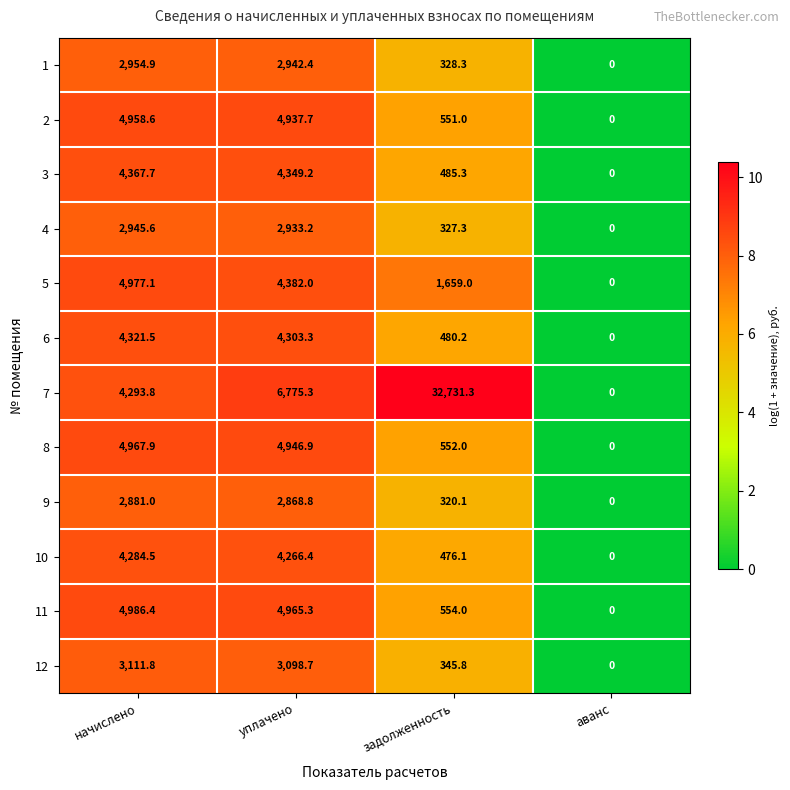

List the series in order of their peak value, lowest first.

9, 4, 1, 12, 10, 6, 3, 2, 8, 5, 11, 7